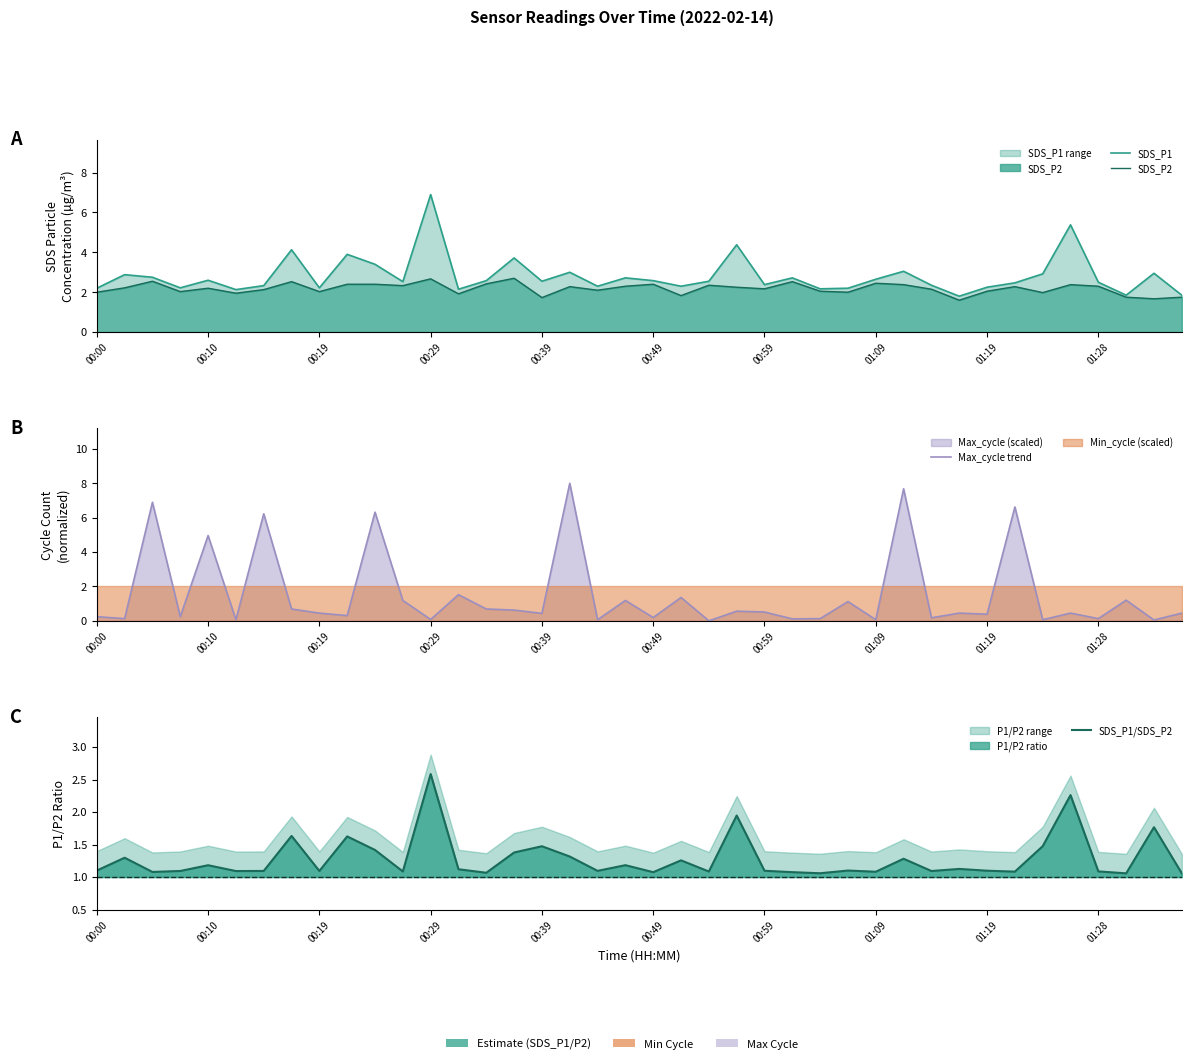

What is the sum of the SDS_P2 values at 34 and 25?

4.5